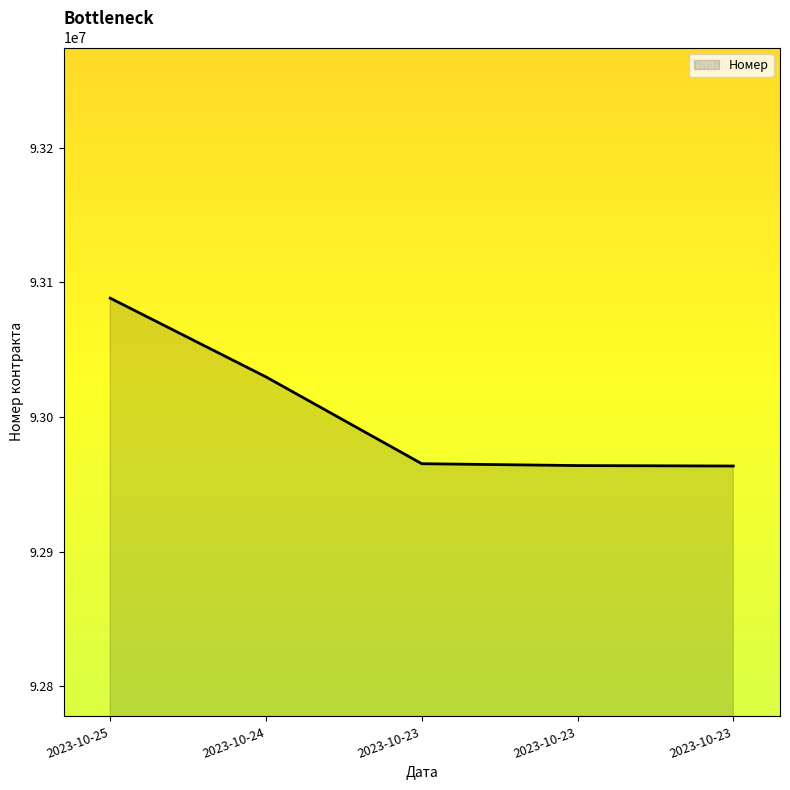

What is the value of the 5th point from the left?

92965214